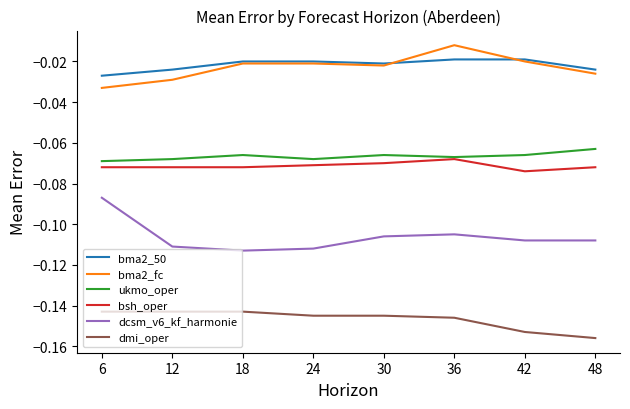

True or false: dcsm_v6_kf_harmonie and bsh_oper intersect in this chart.

False